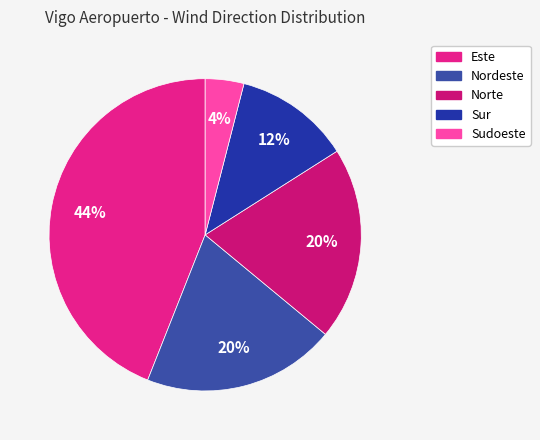

How much of the chart is everything except Sudoeste?

96.0%